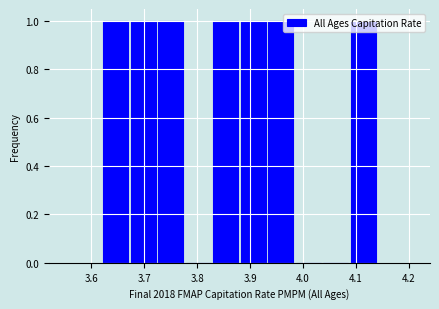

What is the height of the bar covering 3.932 to 3.984 on the x-axis? Neither the bar edges nor the heights are printed on the chart, so give them approximately, as read against the axes.

1